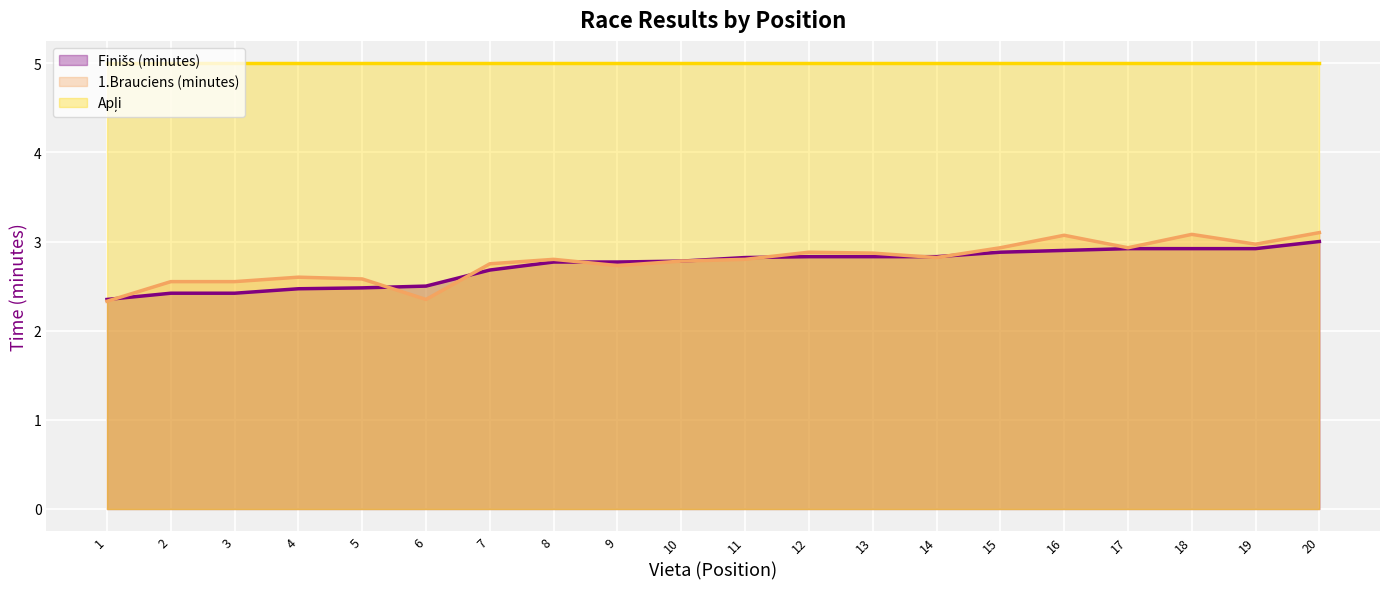

Is it true that 1.Brauciens (minutes) equals 4.7 at 4?

False